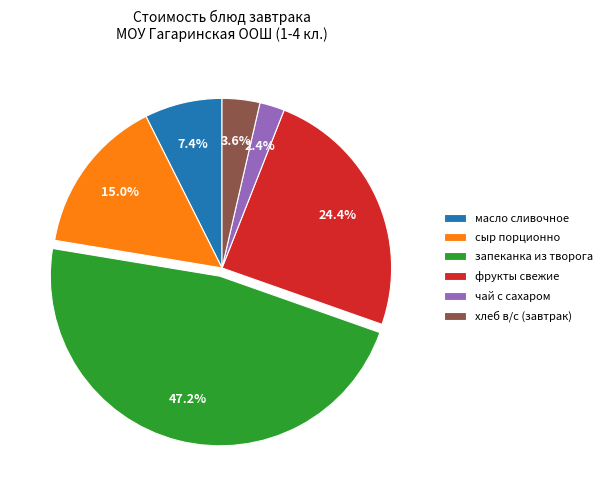

What percentage is NOT represented by хлеб в/с (завтрак)?

96.4%